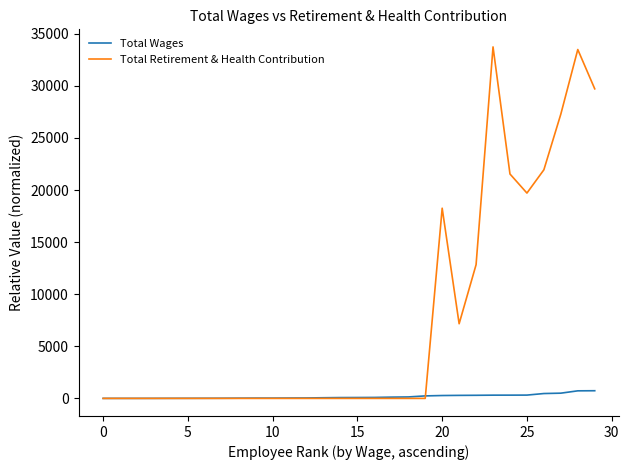

Rank the series by their maximum value, from highest to lowest.

Total Retirement & Health Contribution, Total Wages